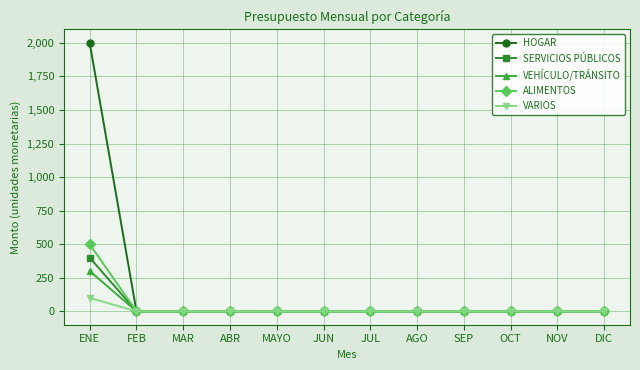

List the series in order of their peak value, lowest first.

VARIOS, VEHÍCULO/TRÁNSITO, SERVICIOS PÚBLICOS, ALIMENTOS, HOGAR